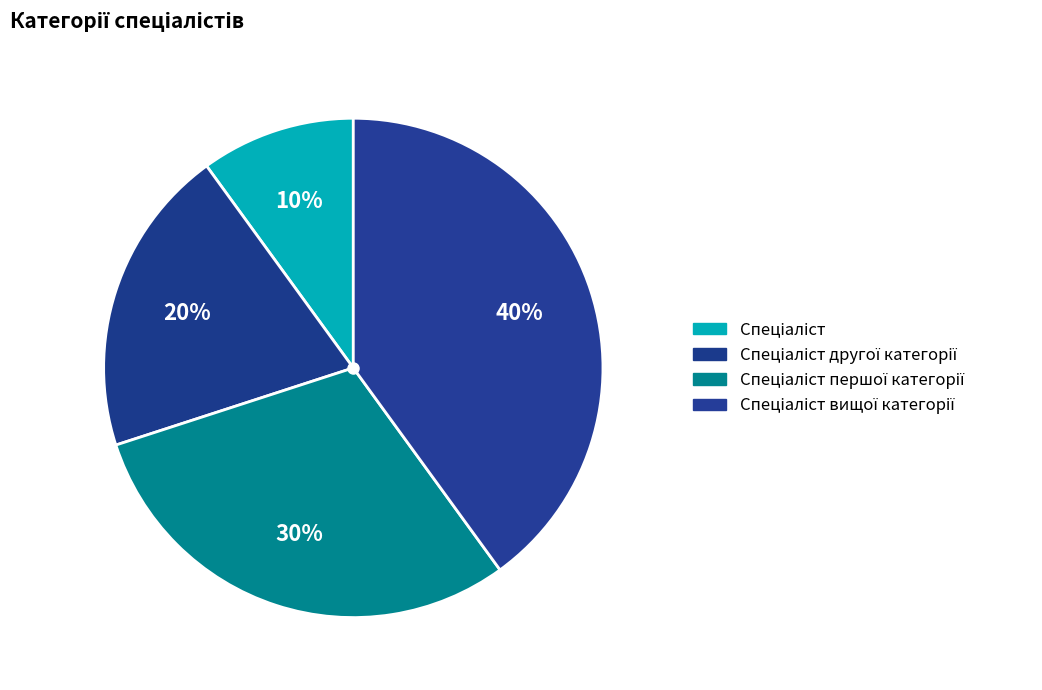

To the nearest percent, what is the average slice percentage?

25%